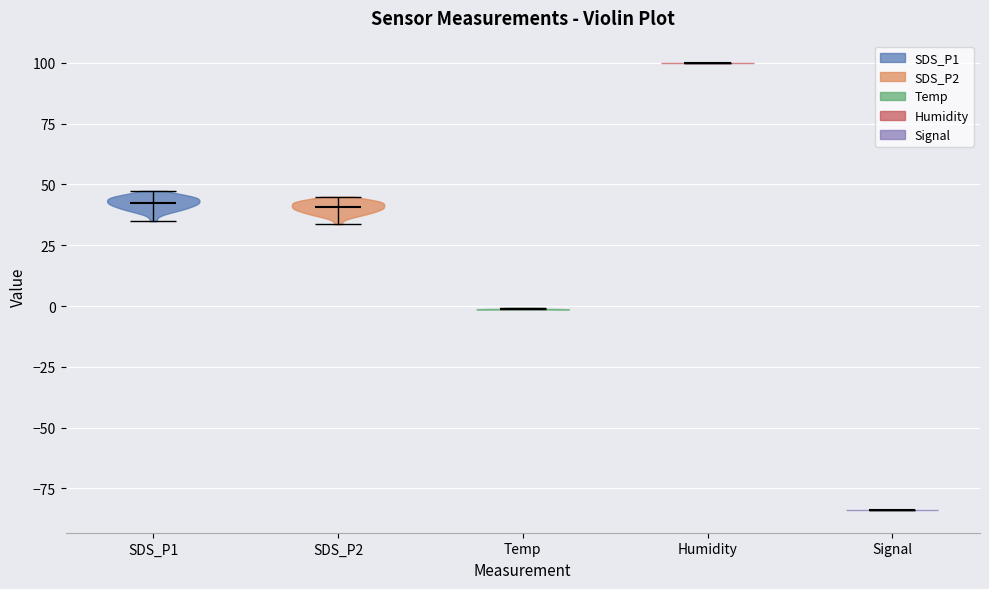

Which violin has the highest median line?

Humidity